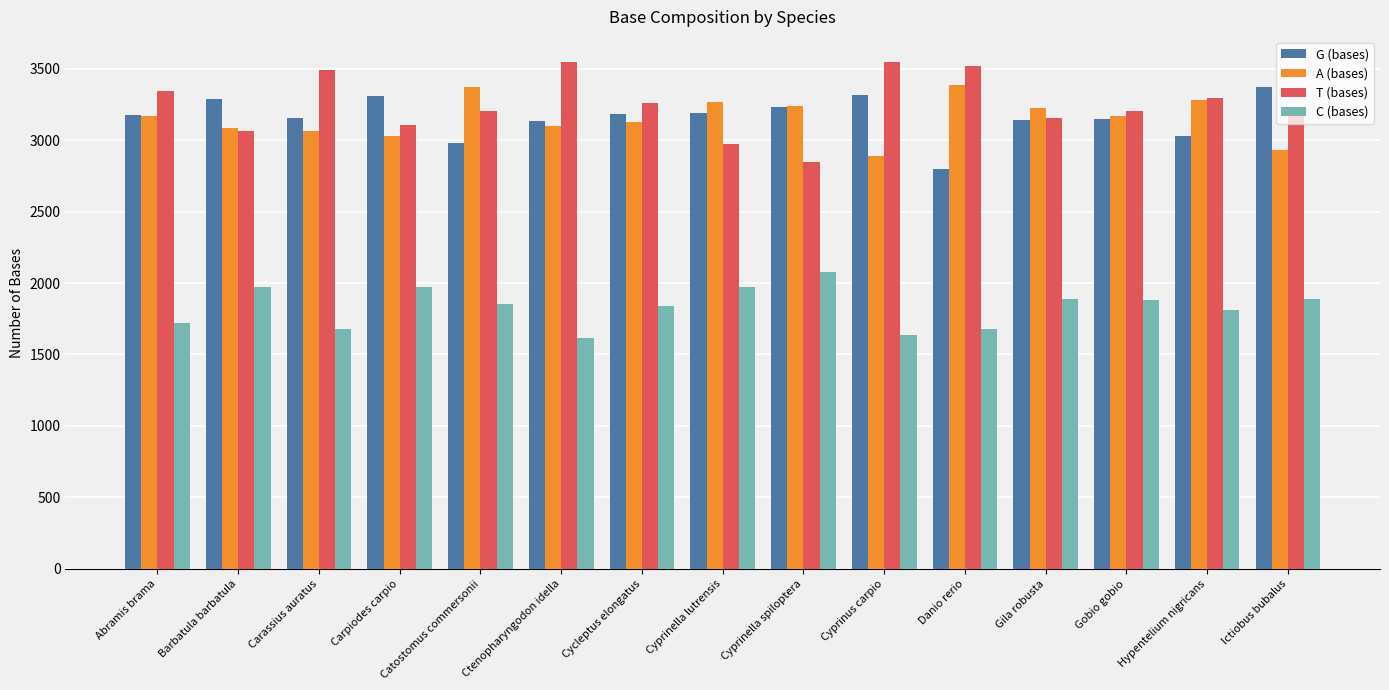

What is the sum of all C (bases) values?

27487